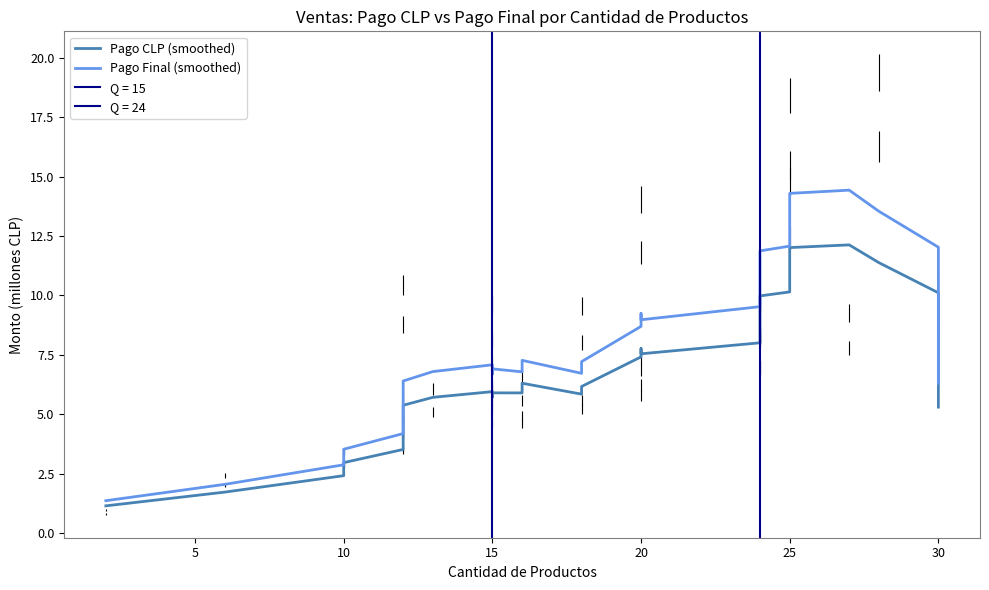

How many data points in Pago CLP (smoothed) are less than 5?

6